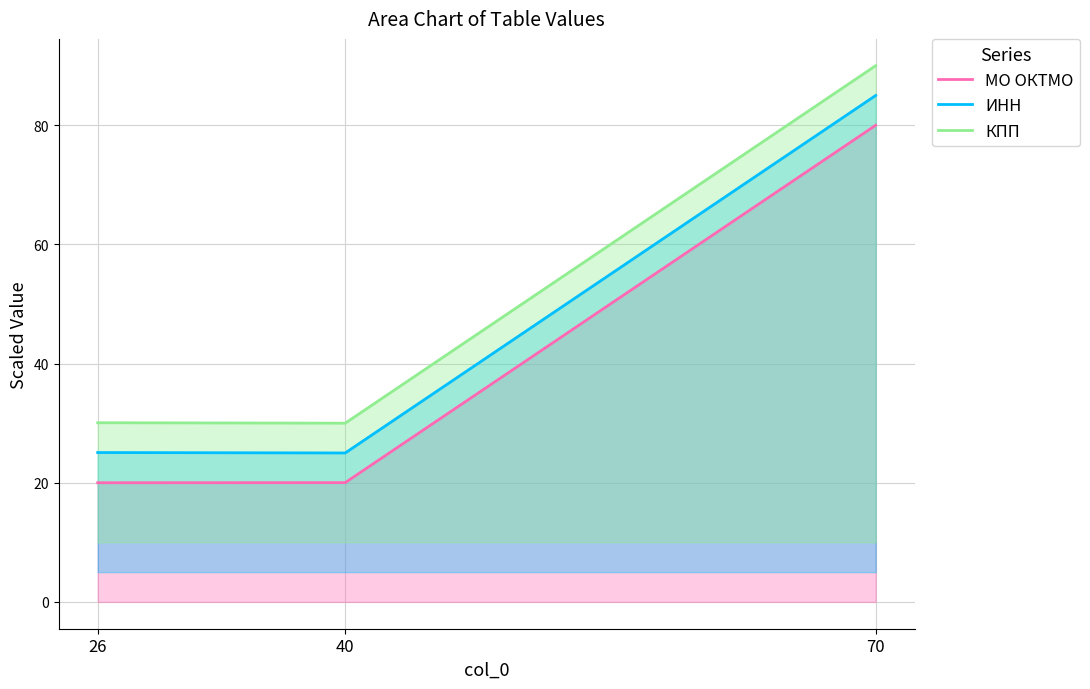

What is the difference between the КПП values at 40 and 26?

0.1